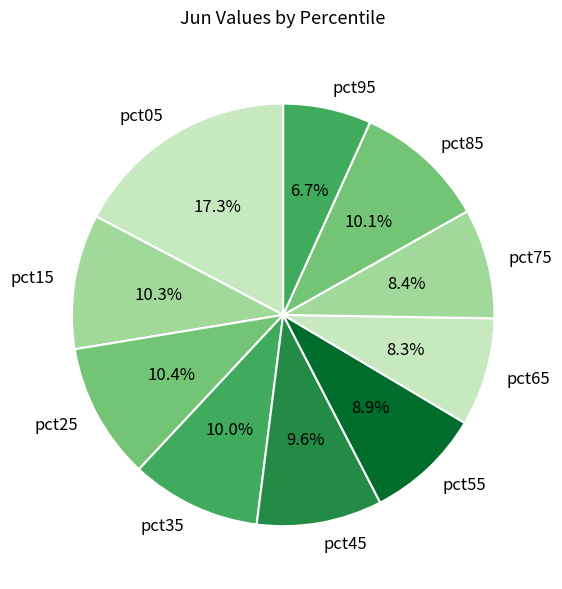

What percentage is the pct55 slice, to the nearest percent?

9%